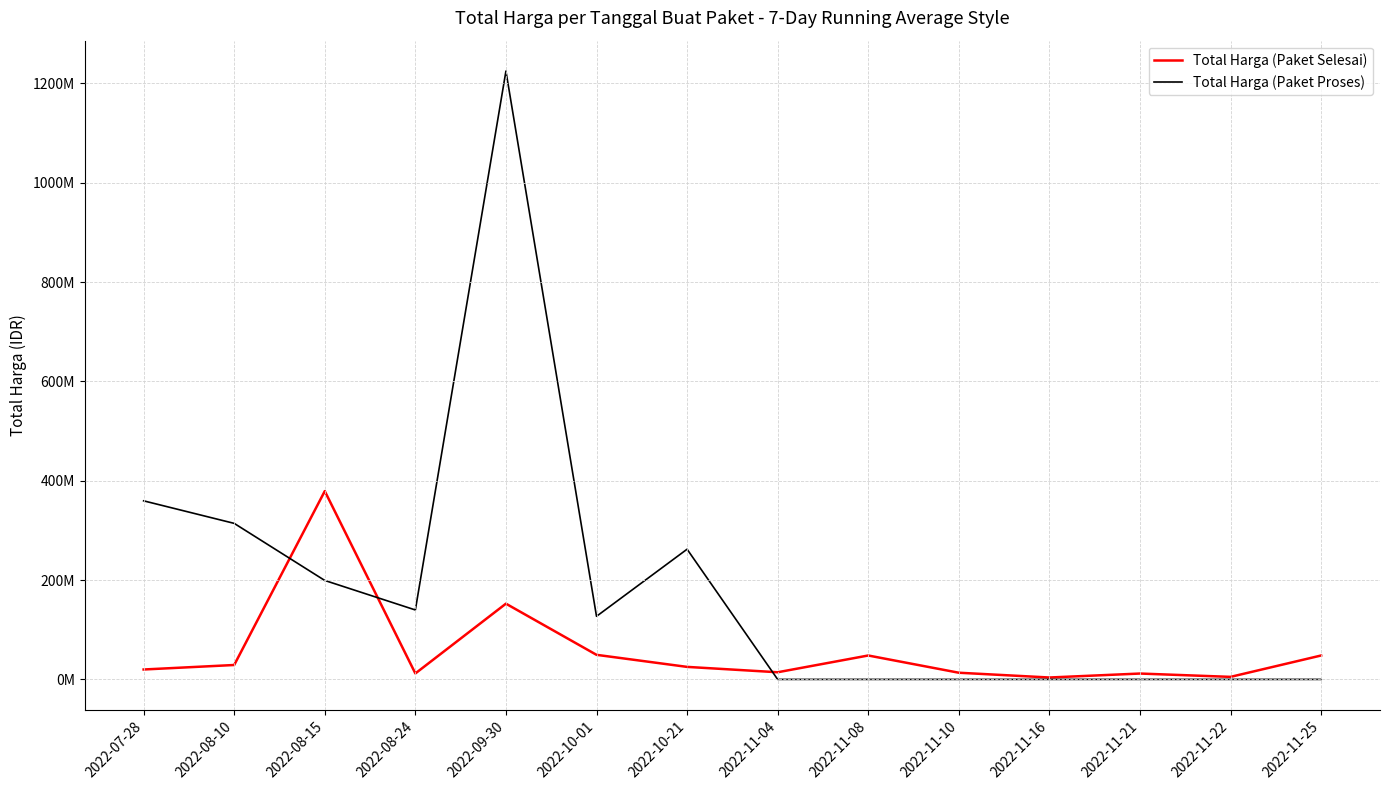

Which series has the largest range (max minus min)?

Total Harga (Paket Proses)